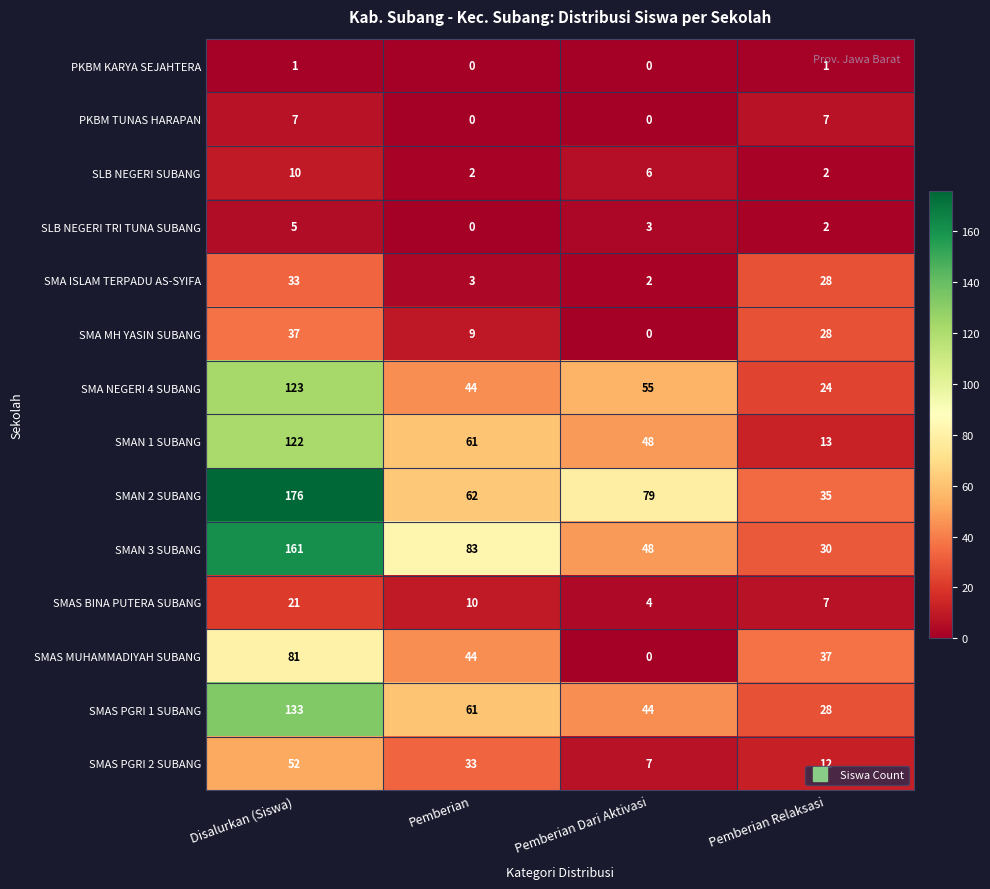

What is the sum of the SMA MH YASIN SUBANG values at Pemberian and Pemberian Relaksasi?

37